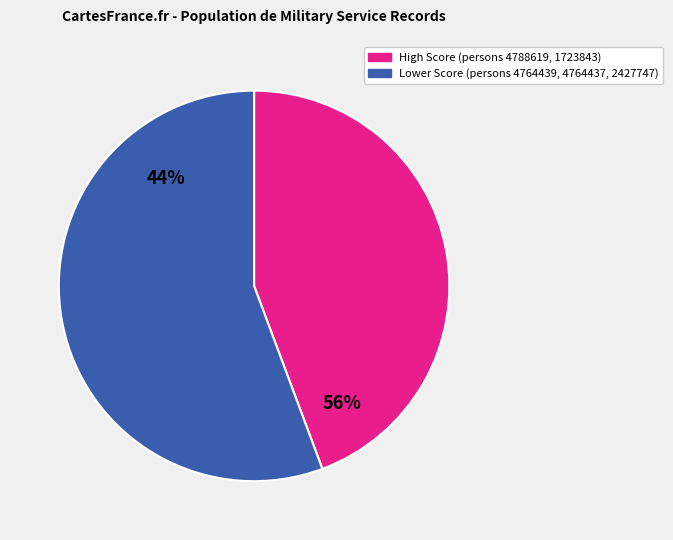

Is it true that lfww-person-4764439 is 28% of the pie?

False